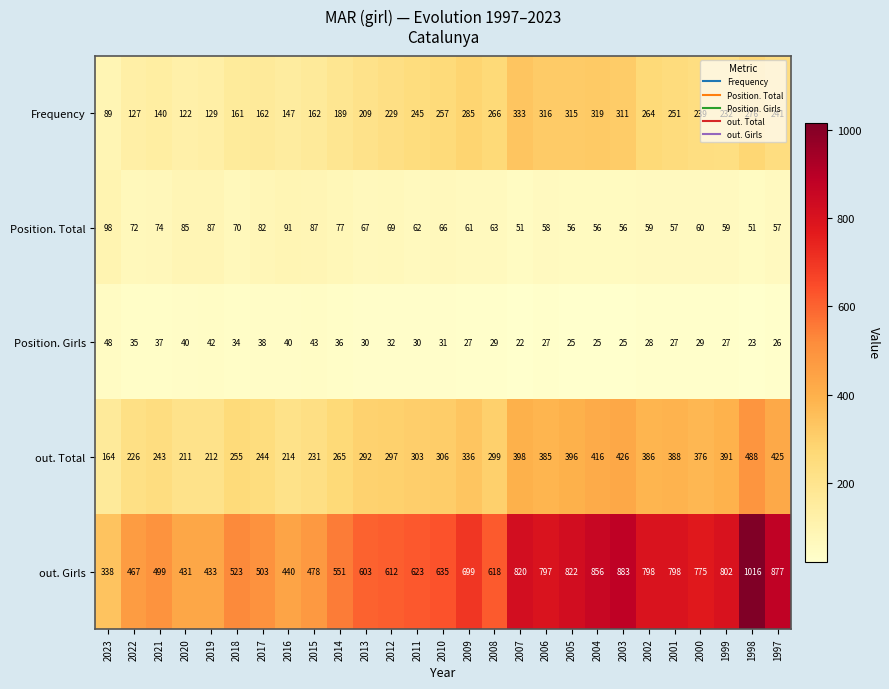

How many series are shown in this chart?

5